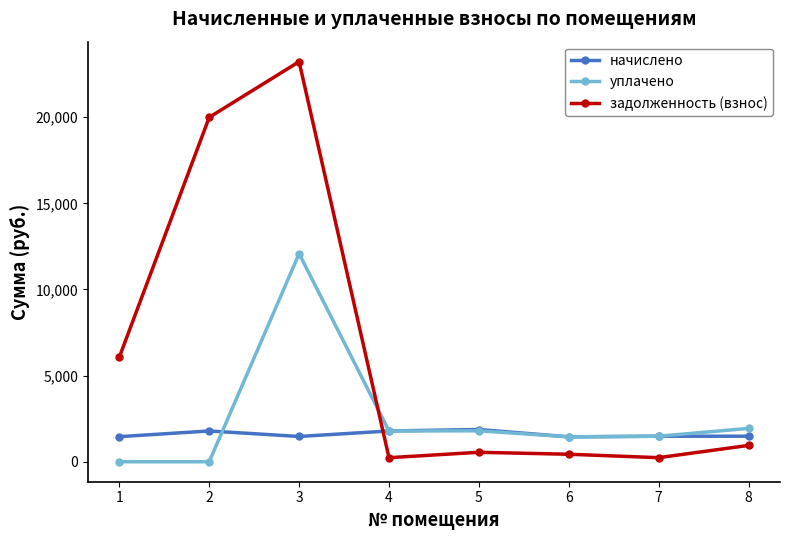

Is this an area chart (filled region under the line)?

No